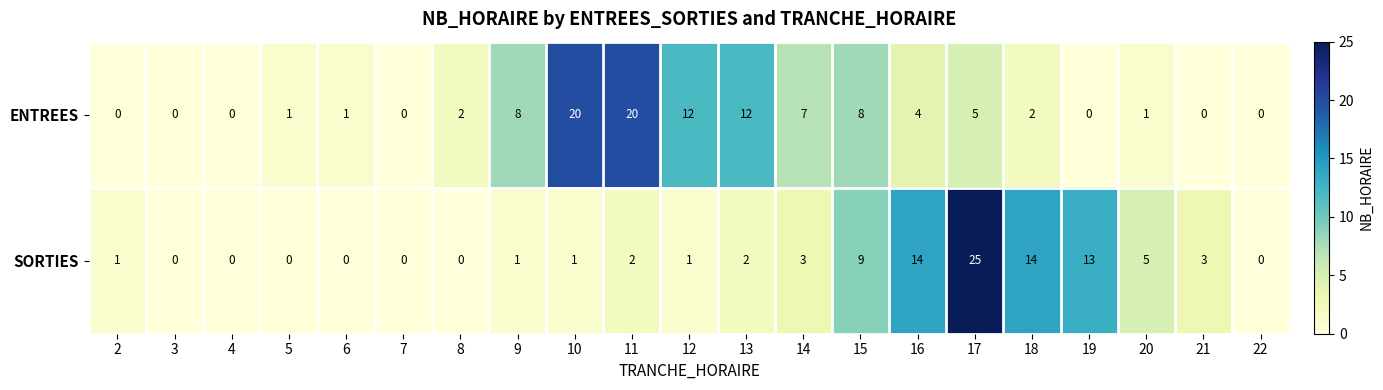

At 12, list the series in order from largest to smallest.

ENTREES, SORTIES